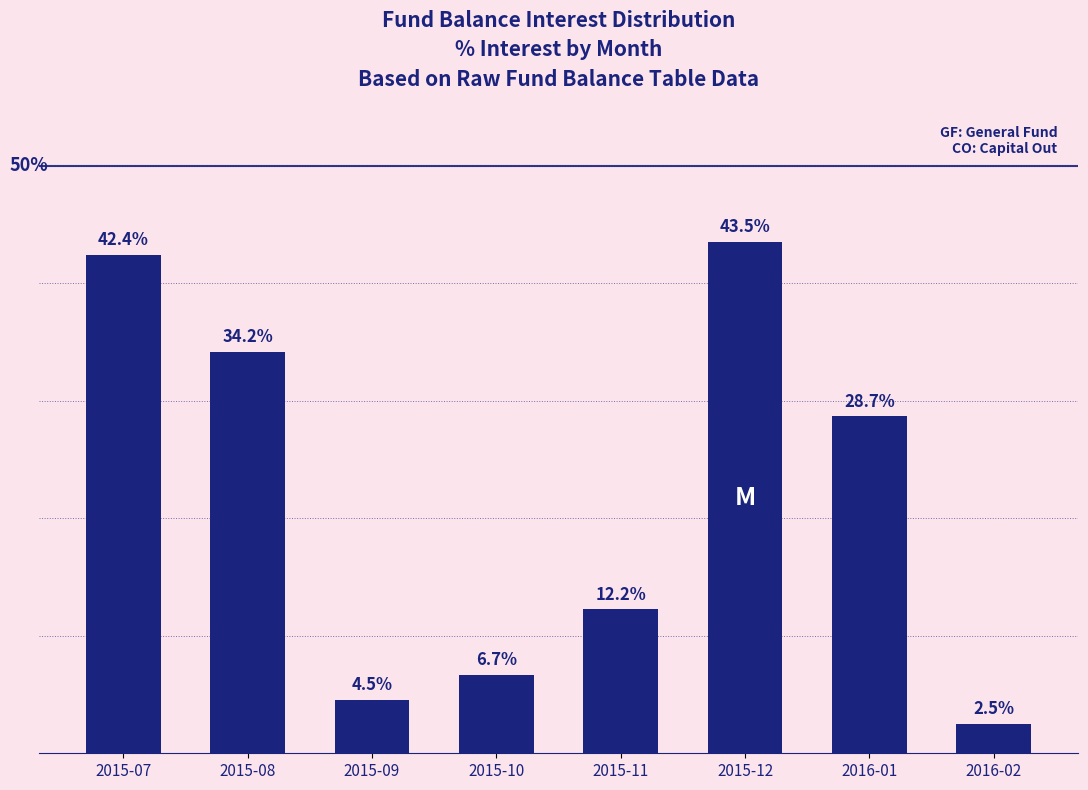

Rank the categories by value from lowest to highest.

2016-02, 2015-09, 2015-10, 2015-11, 2016-01, 2015-08, 2015-07, 2015-12